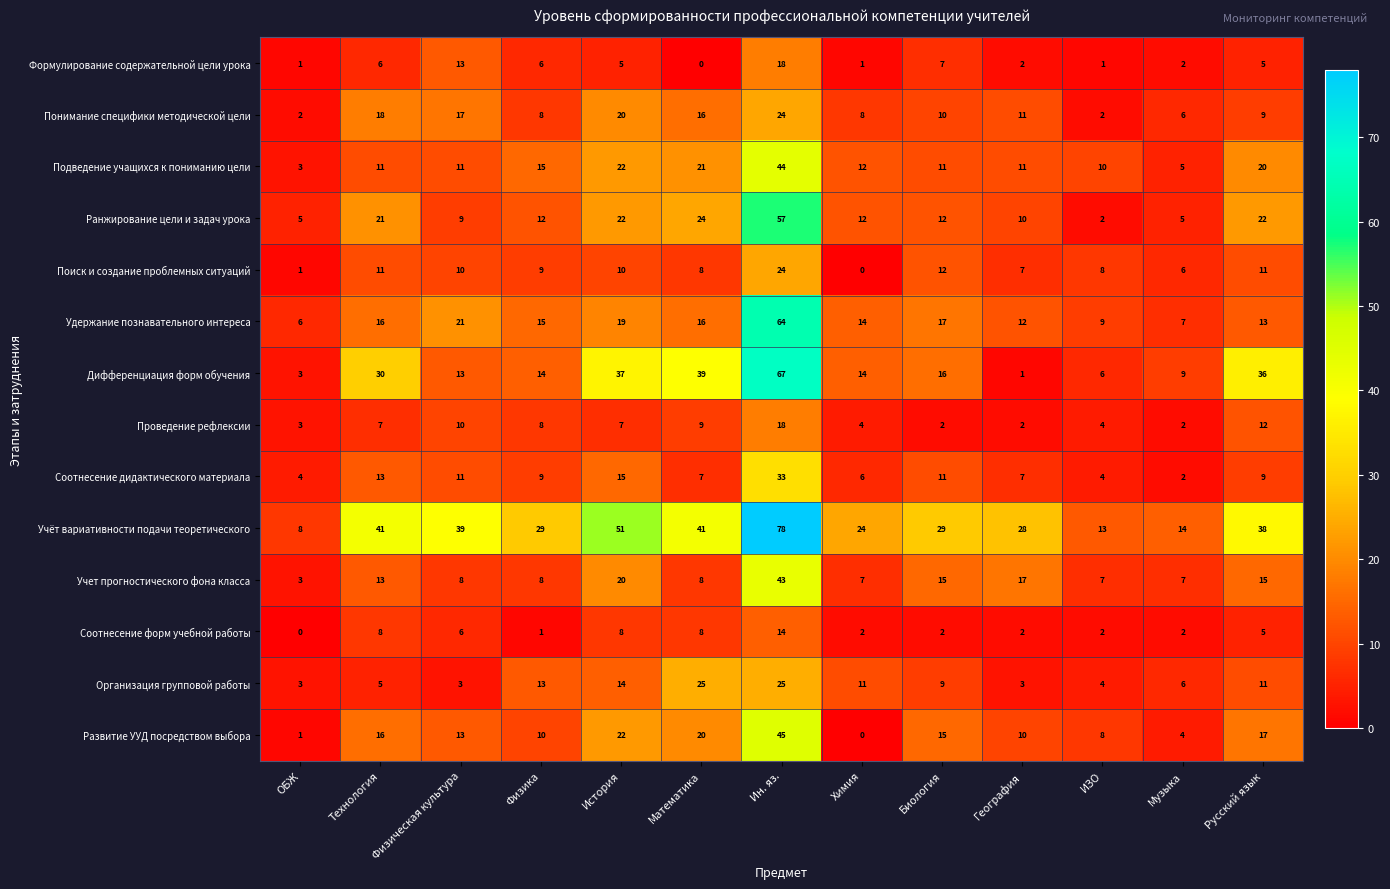

What is the sum of the Соотнесение форм учебной работы values at Физика and Музыка?

3